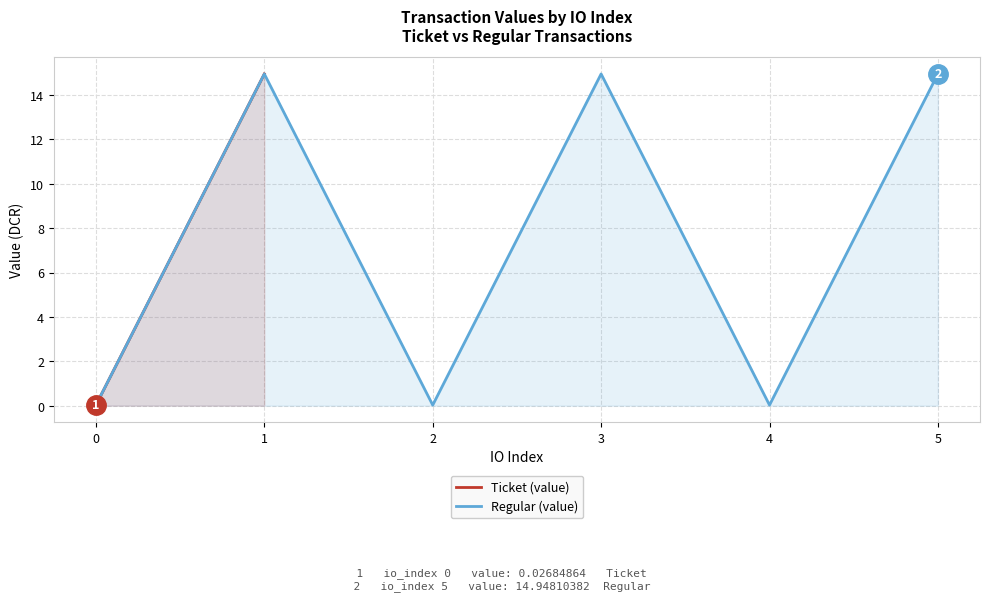

True or false: Regular (value) and Ticket (value) cross at least once.

False